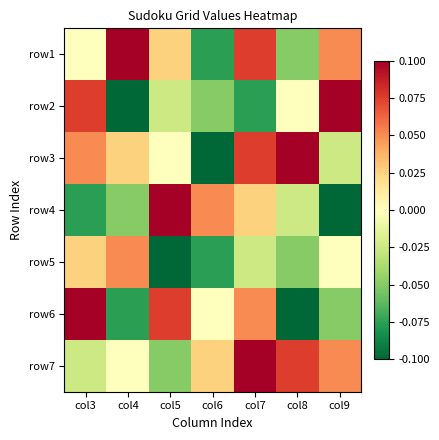

At how many categories does at least one series exceed 0?

7